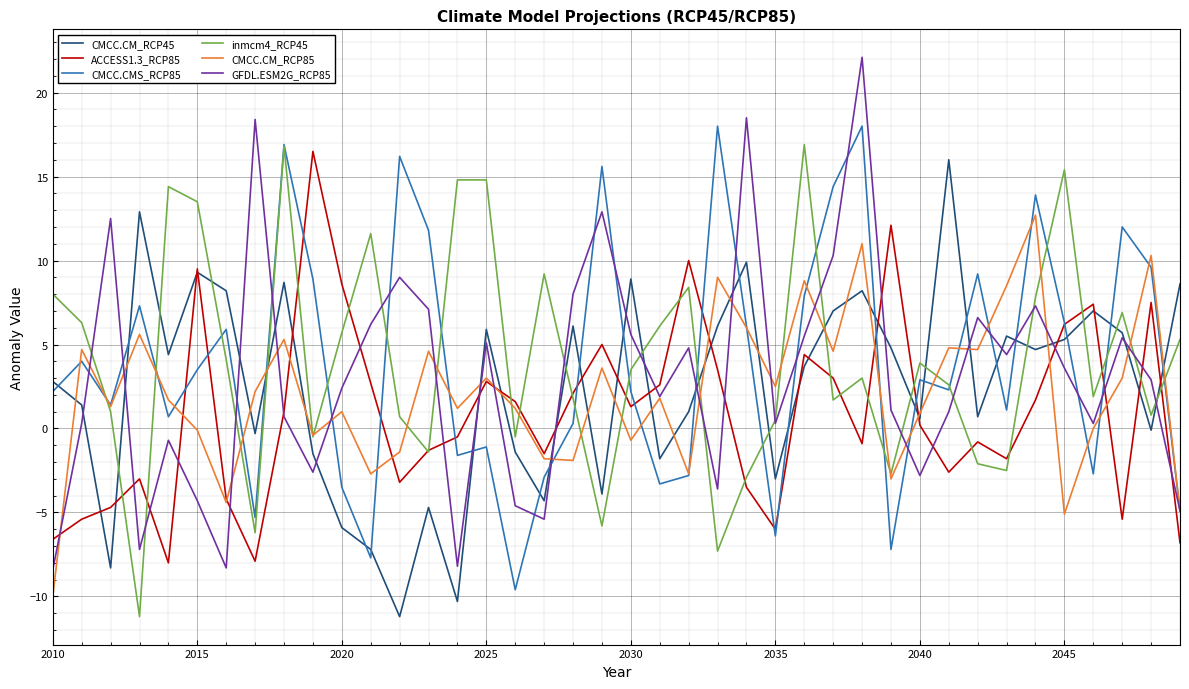

Does the chart have visible grid lines?

Yes